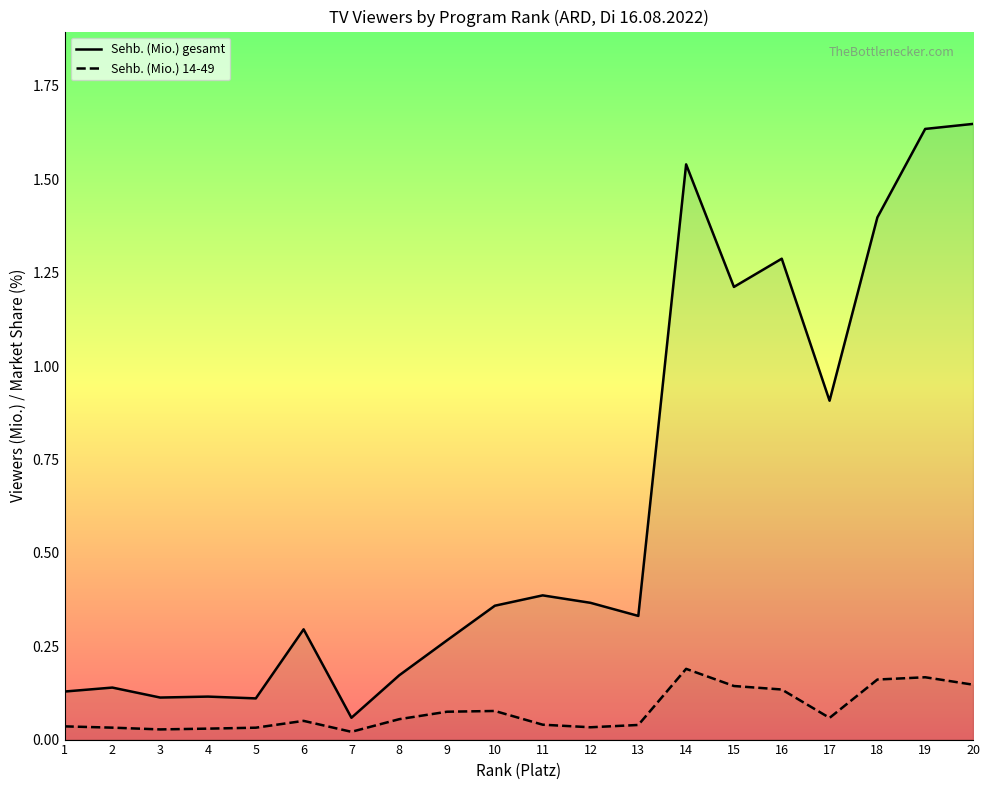

What is the total value across all series at 19?

1.8